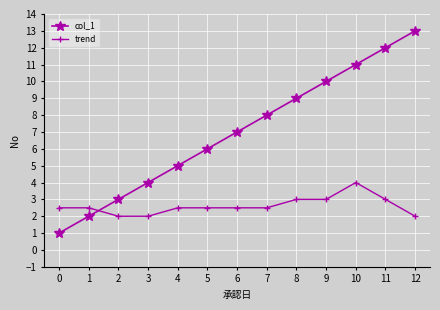

Does the chart have visible grid lines?

Yes